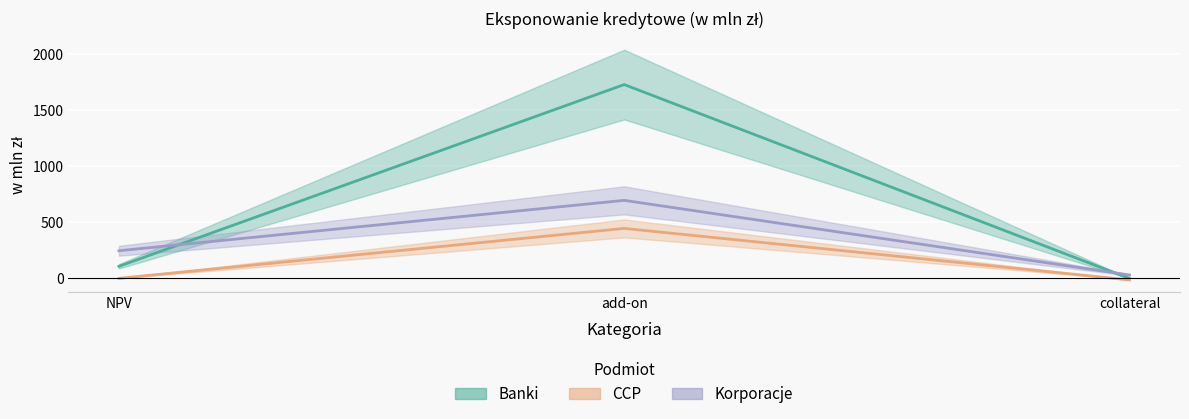

What is the minimum value shown in the chart?

-14.0